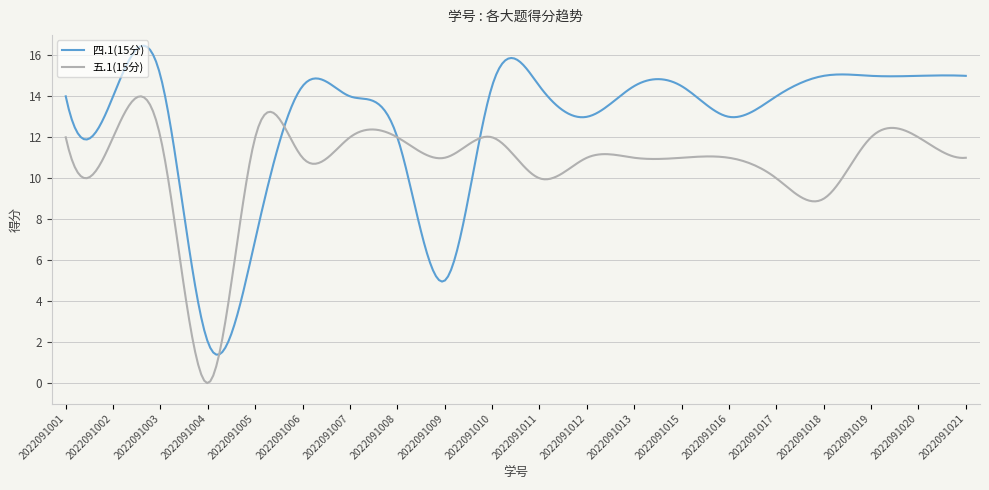

Is this an area chart (filled region under the line)?

No